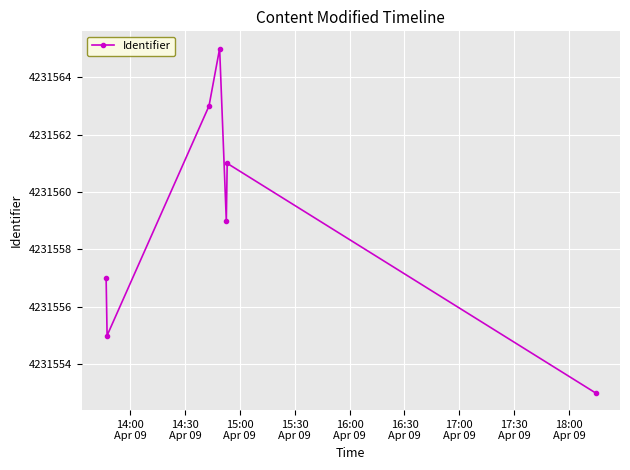

What is the sum of all values?

29620913